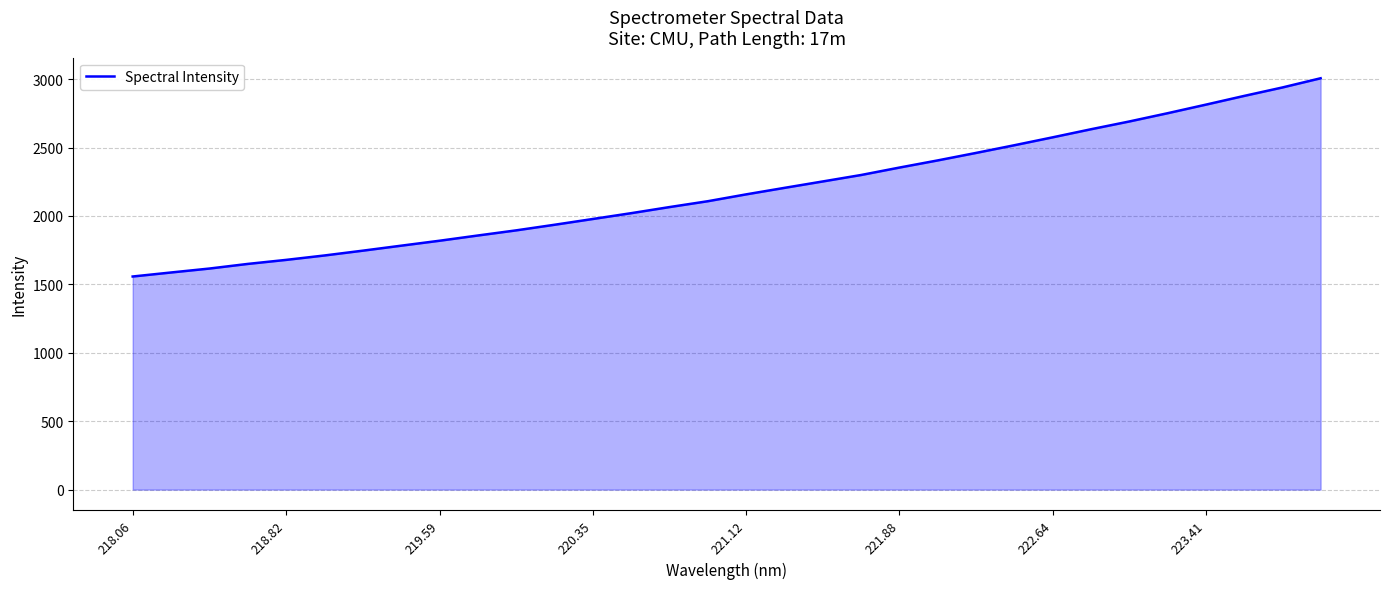

What is the greatest value displayed?

3006.7